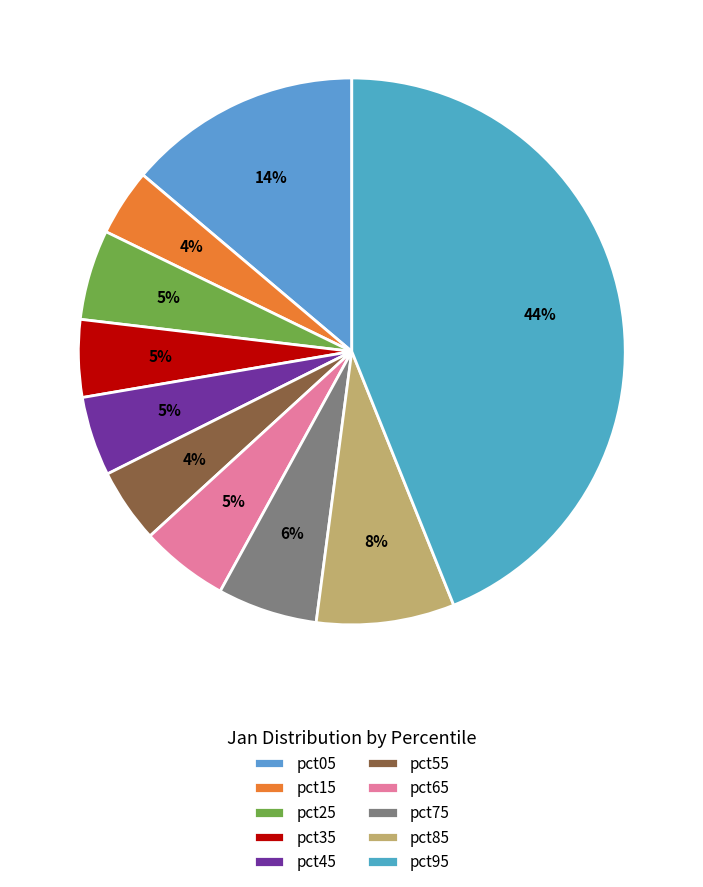

Between pct95 and pct75, which is larger?

pct95